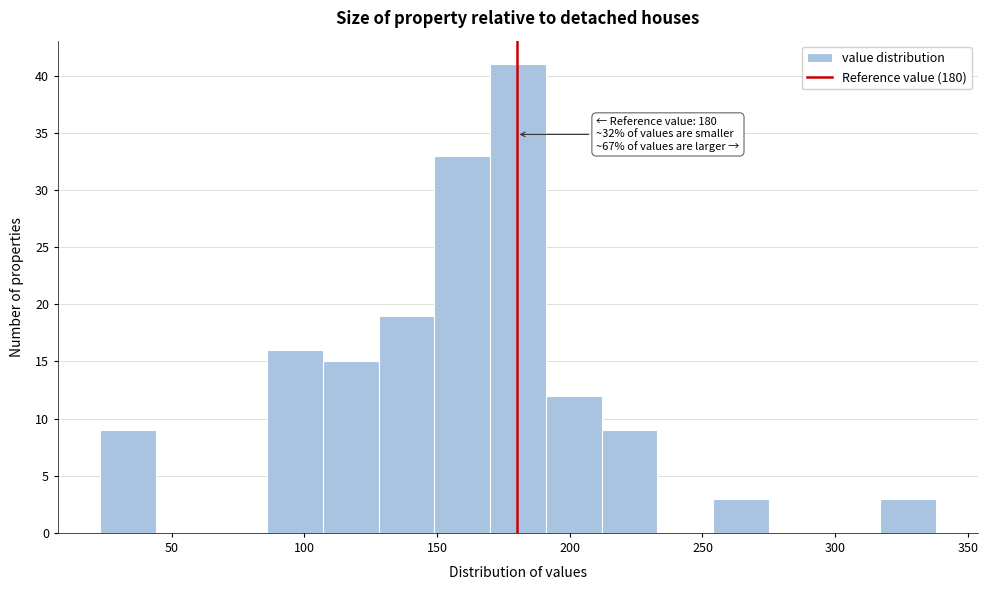

Which range on the x-axis has the tallest bar?

170 to 191